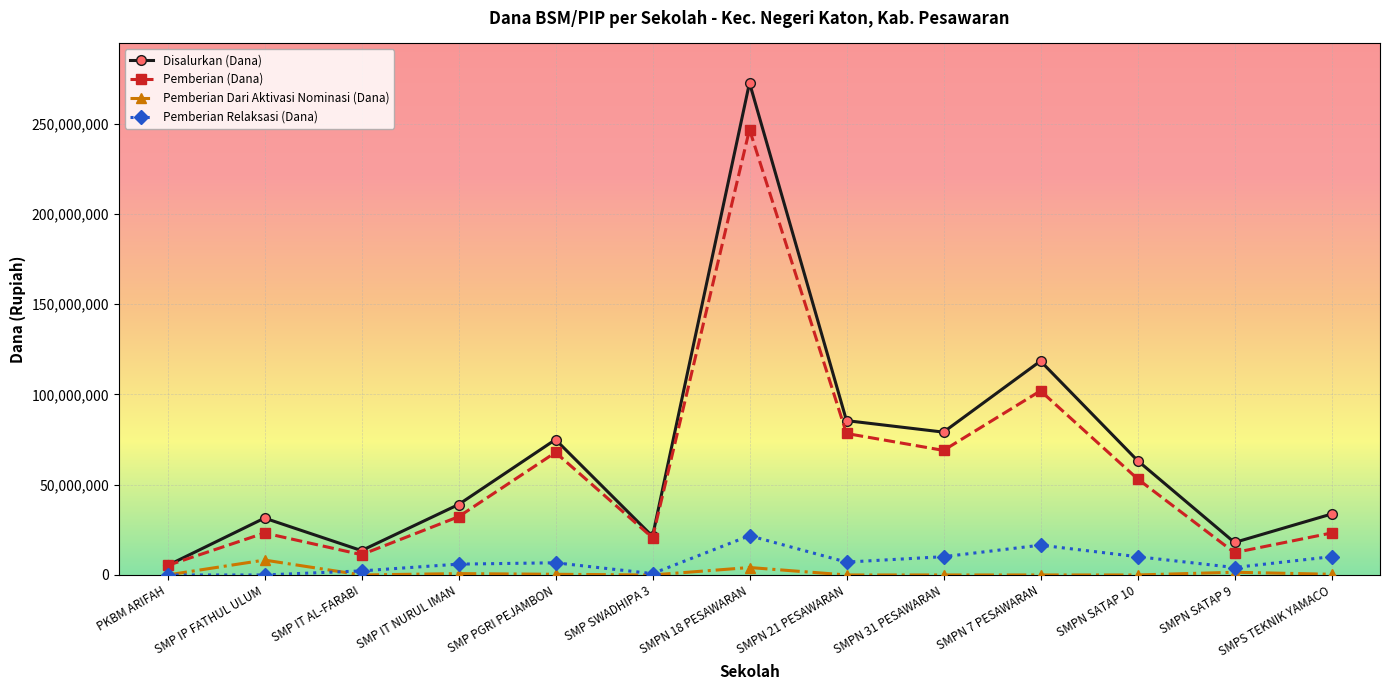

What is the label of the 9th point from the right?

SMP PGRI PEJAMBON